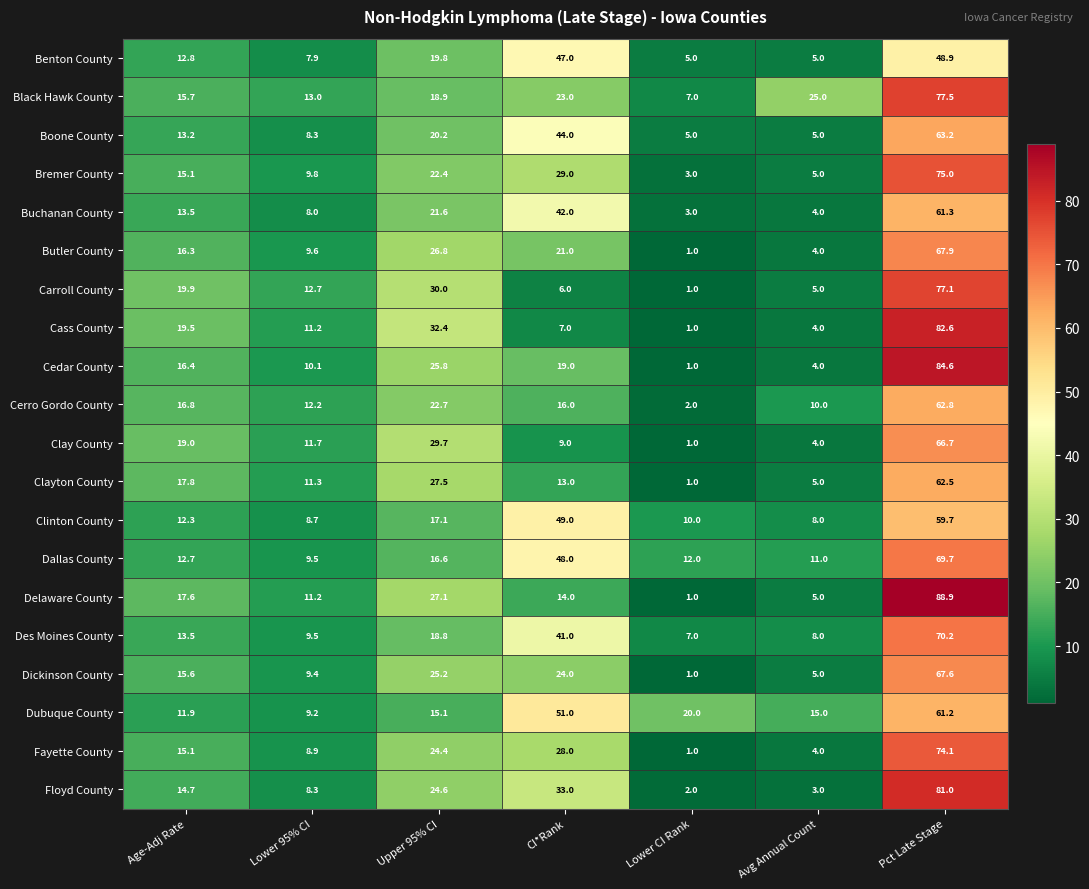

Between Upper 95% CI and CI*Rank, which series saw the biggest shift?

Dubuque County